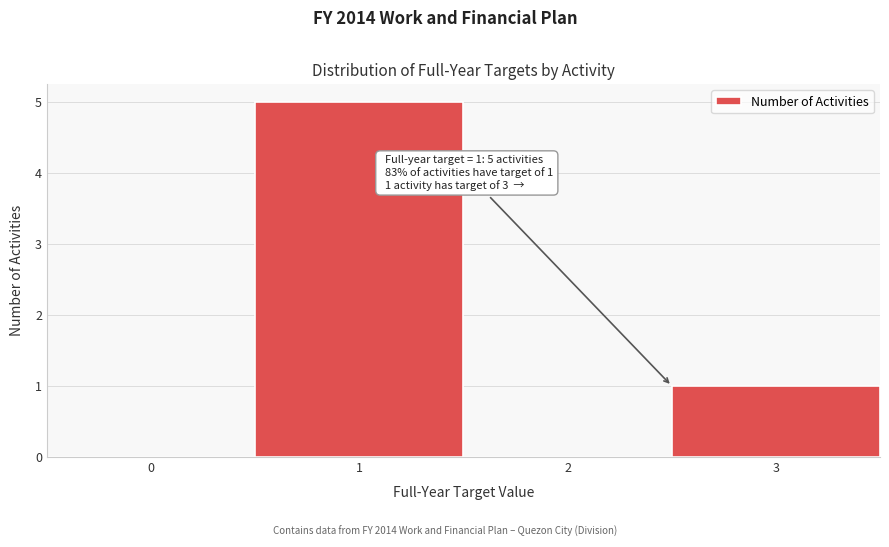

Reading left to right, what are all the values shown in this chart?

0=0	1=5	2=0	3=1